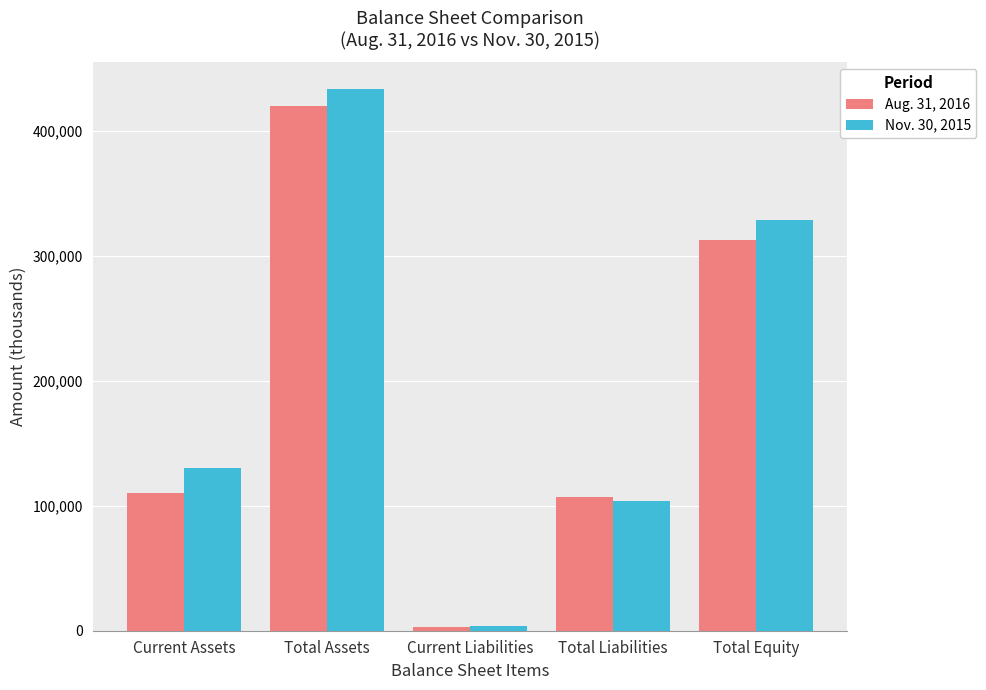

At which label is Nov. 30, 2015 closest to 218550?

Current Assets